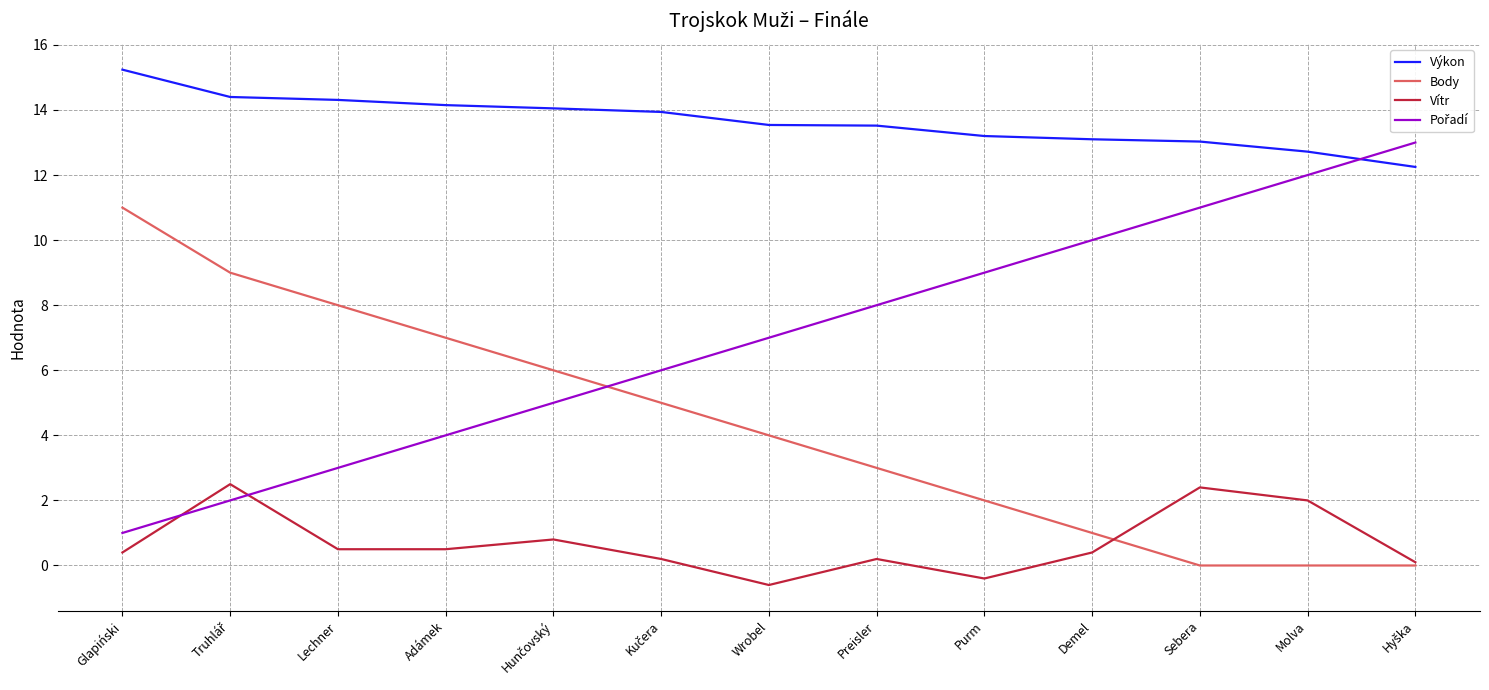

How many lines are shown in the chart?

4